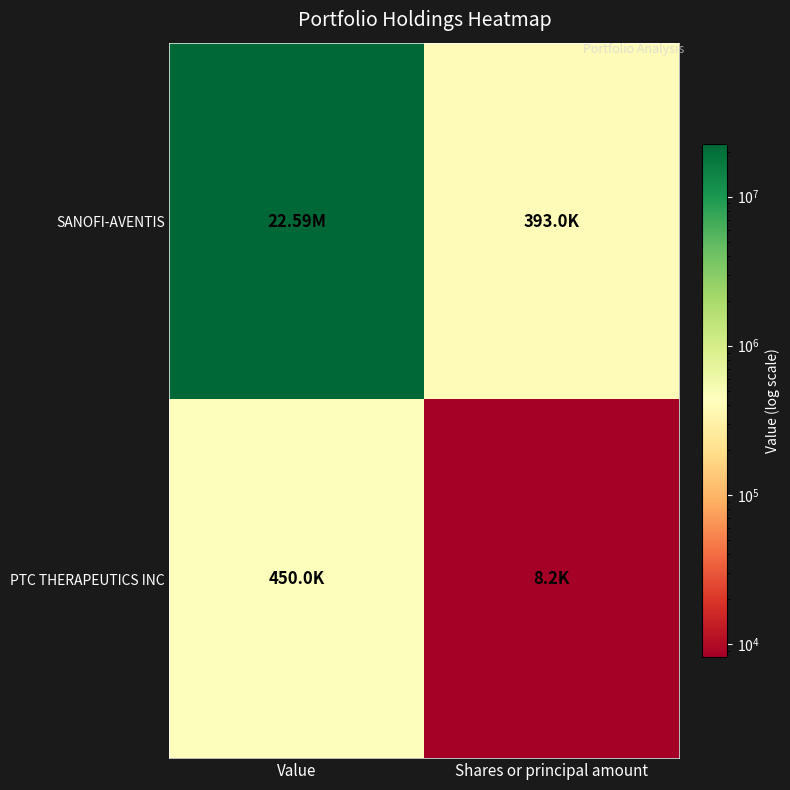

At how many categories does at least one series exceed 4093827?

1